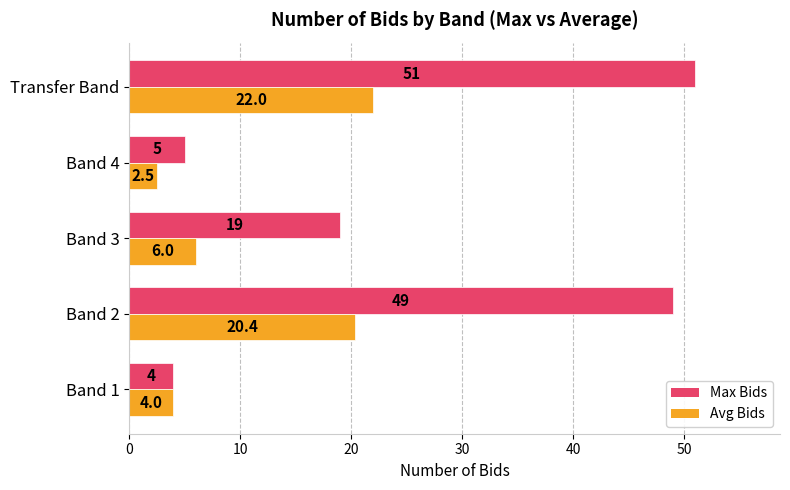

Which series has the largest range (max minus min)?

Max Bids